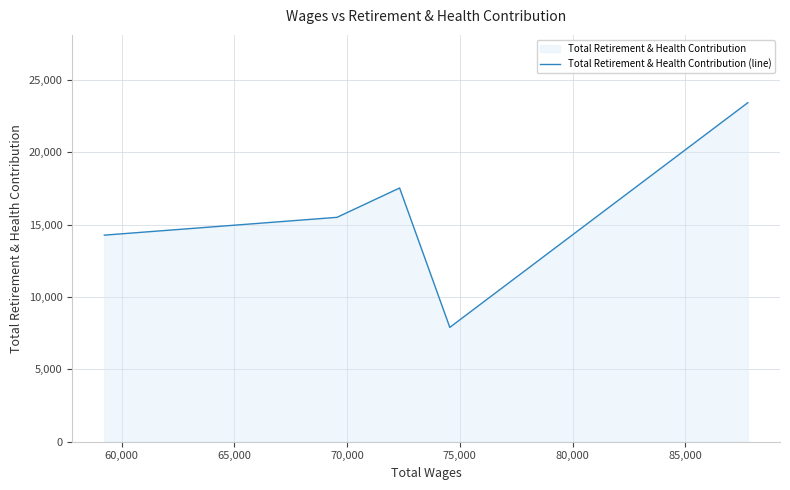

What is the sum of all values?

78621